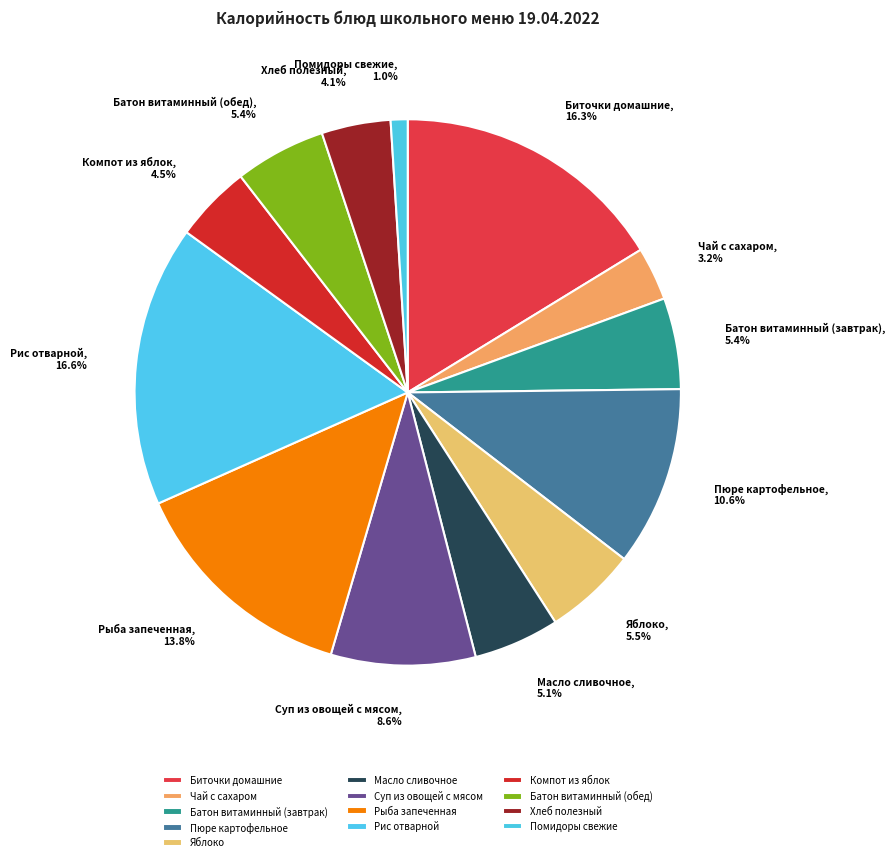

What percentage do Чай с сахаром and Рыба запеченная together represent?

16.9%